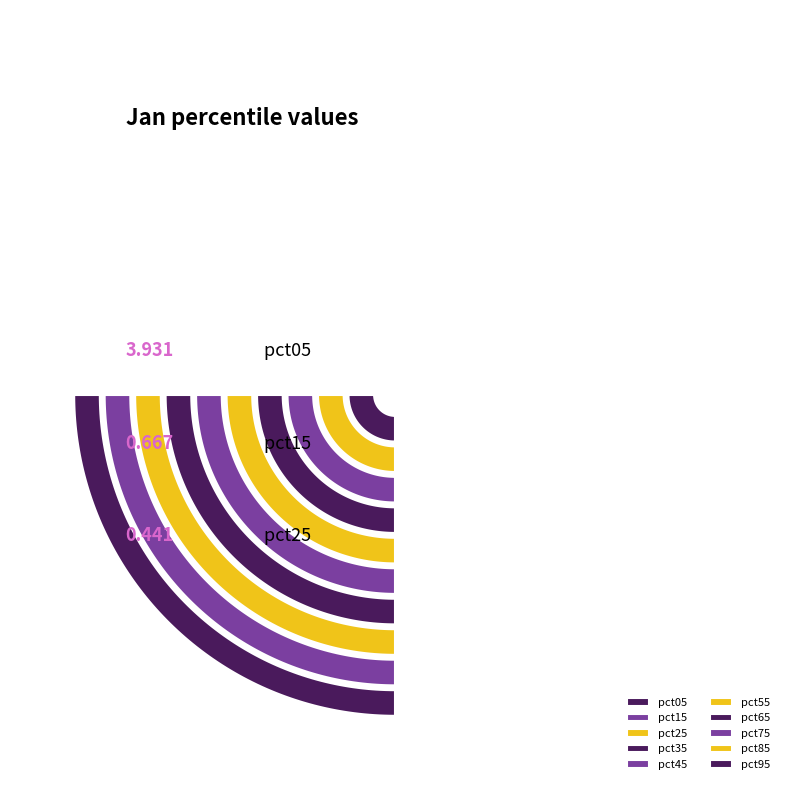

To the nearest percent, what is the combined percentage of pct55 and pct85?

9%